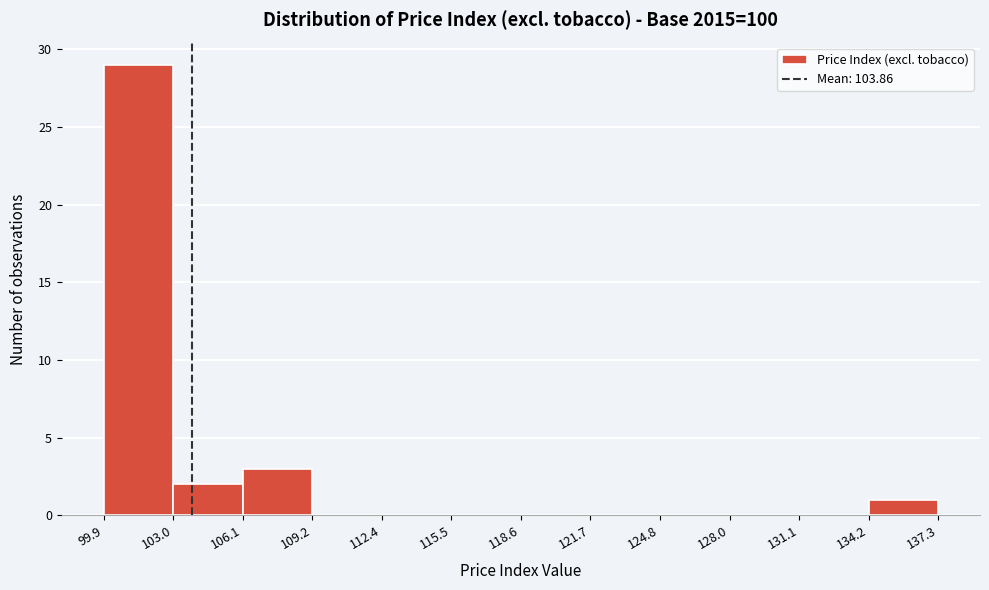

Over which range of the x-axis is the bar tallest?

99.9 to 103.0